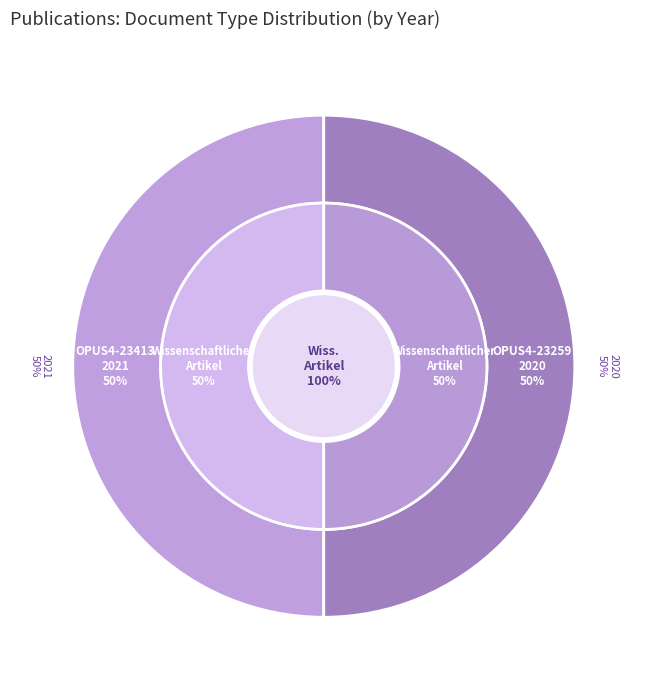

Count the number of slices in the pie.

2